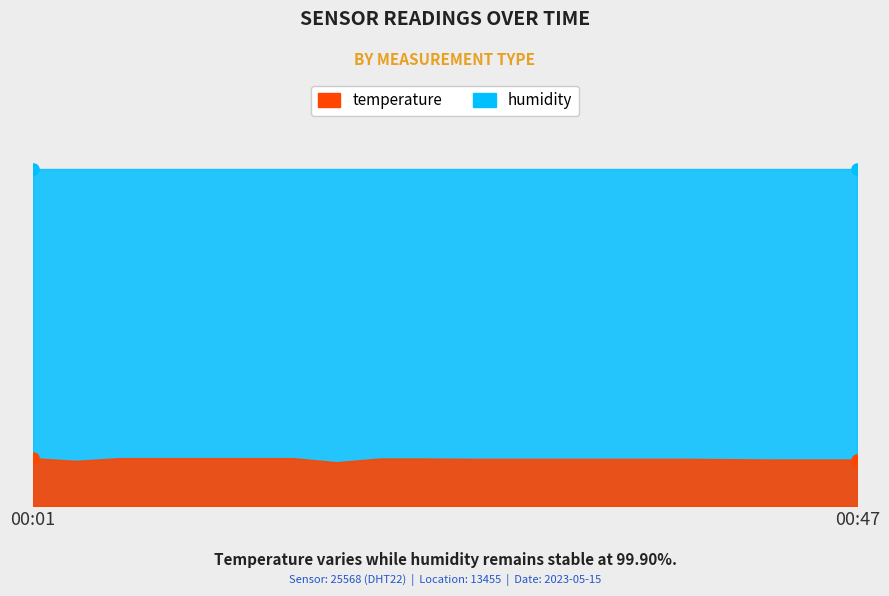

Where is temperature nearest to the value 13?

00:18